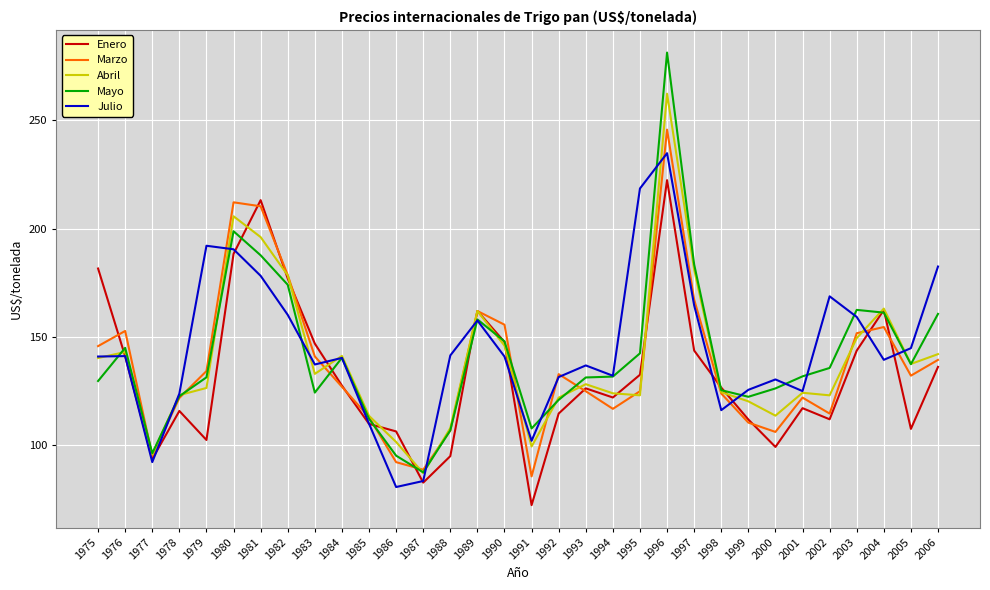

Is this an area chart (filled region under the line)?

No